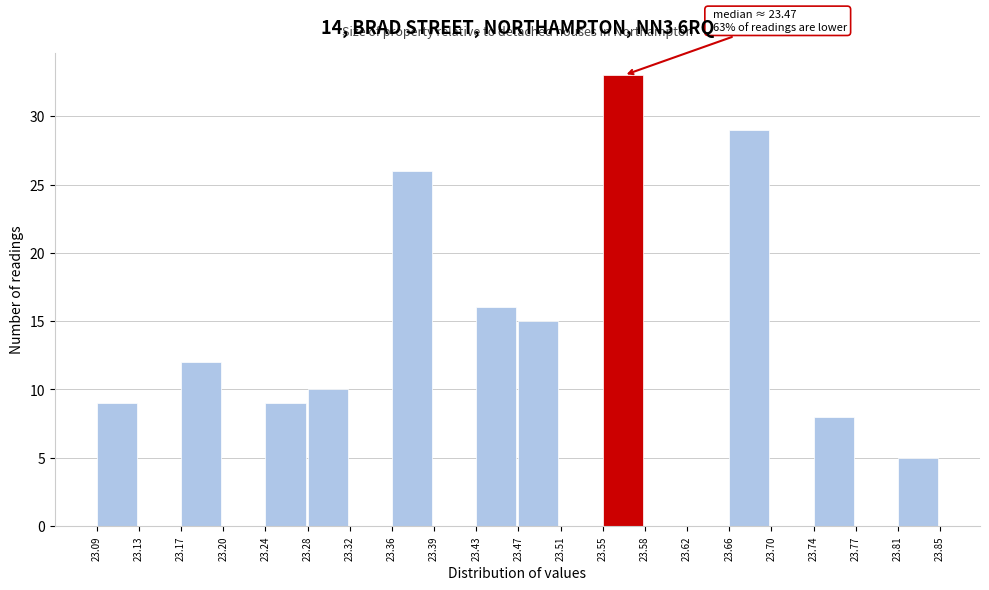

Over which range of the x-axis is the bar tallest?

23.55 to 23.58